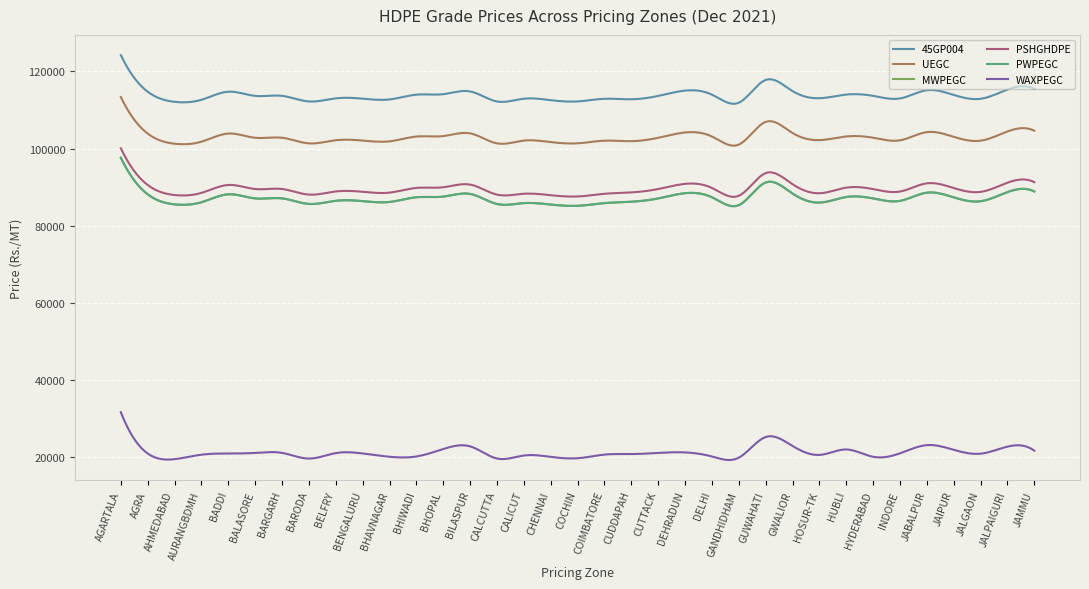

Does the chart display data point markers on the line(s)?

No